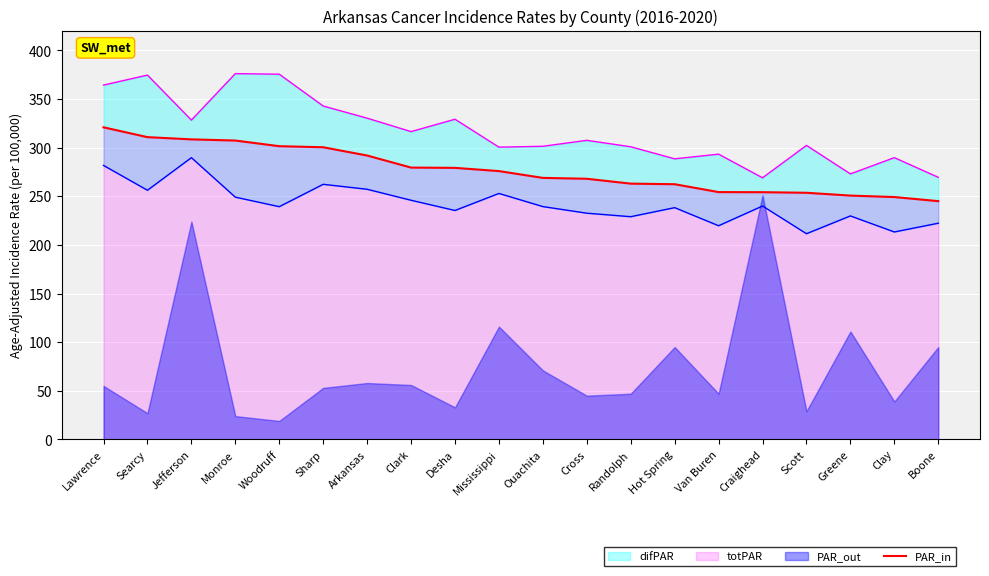

What is the sum of the values at Mississippi and Searcy?

586.7